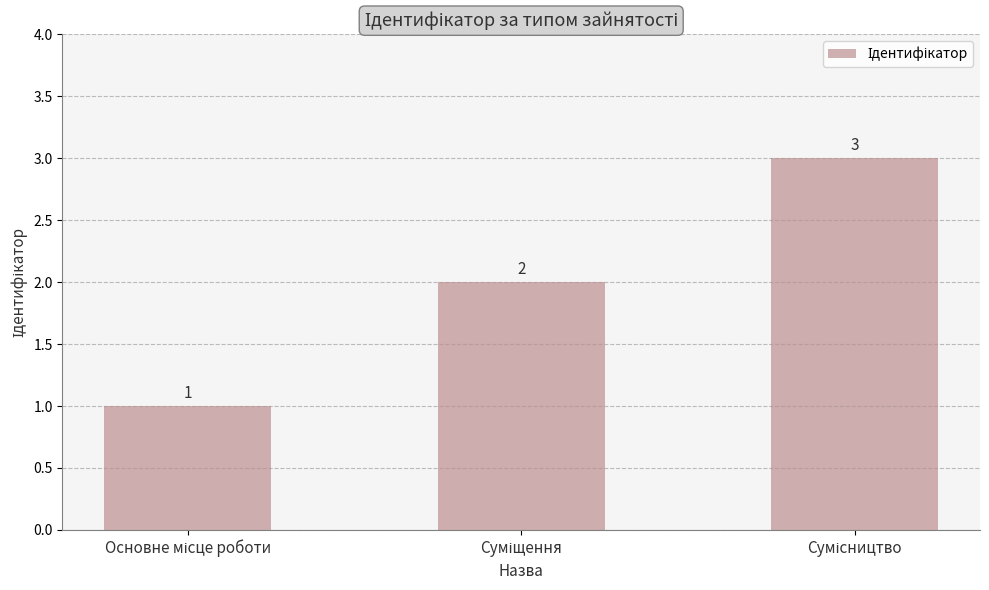

How many values are between 1 and 3?

3